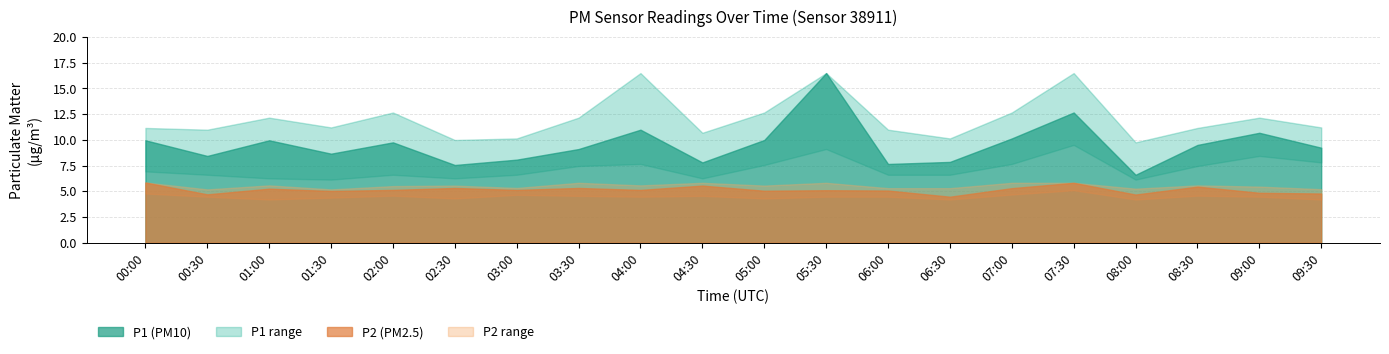

How many categories are shown in the chart?

20